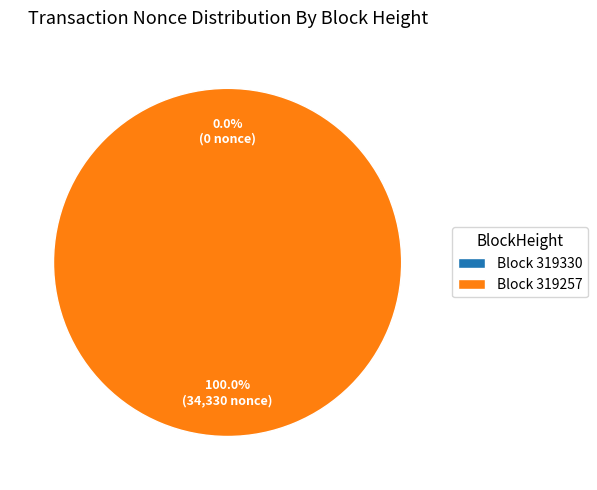

How many segments does this pie chart have?

2